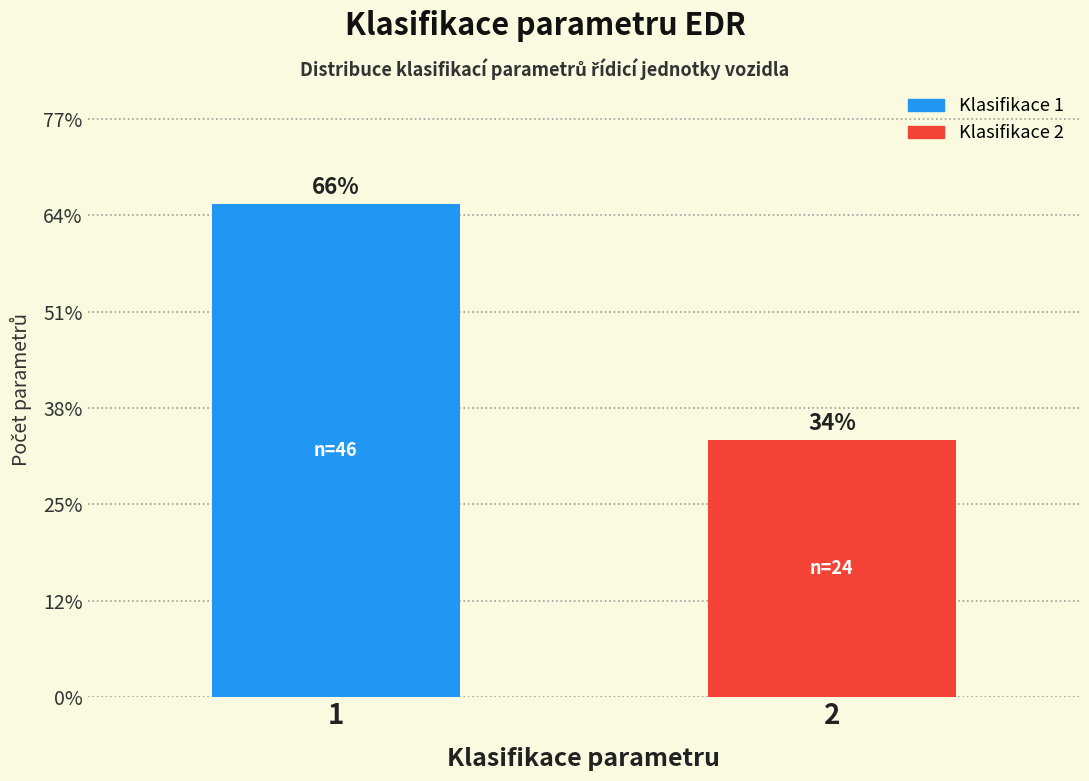

Are the bars horizontal?

No